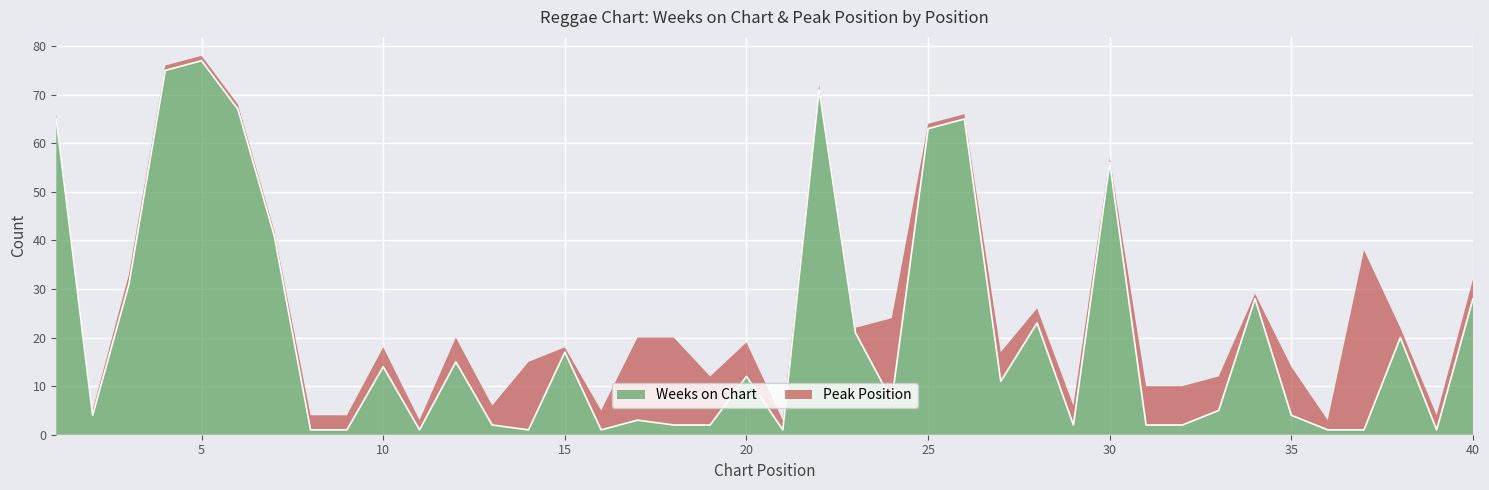

List the labels in order of value, largest first.

5, 4, 22, 6, 1, 26, 25, 30, 7, 3, 34, 40, 28, 23, 38, 15, 12, 10, 20, 27, 24, 33, 2, 35, 17, 13, 18, 19, 29, 31, 32, 8, 9, 11, 14, 16, 21, 36, 37, 39